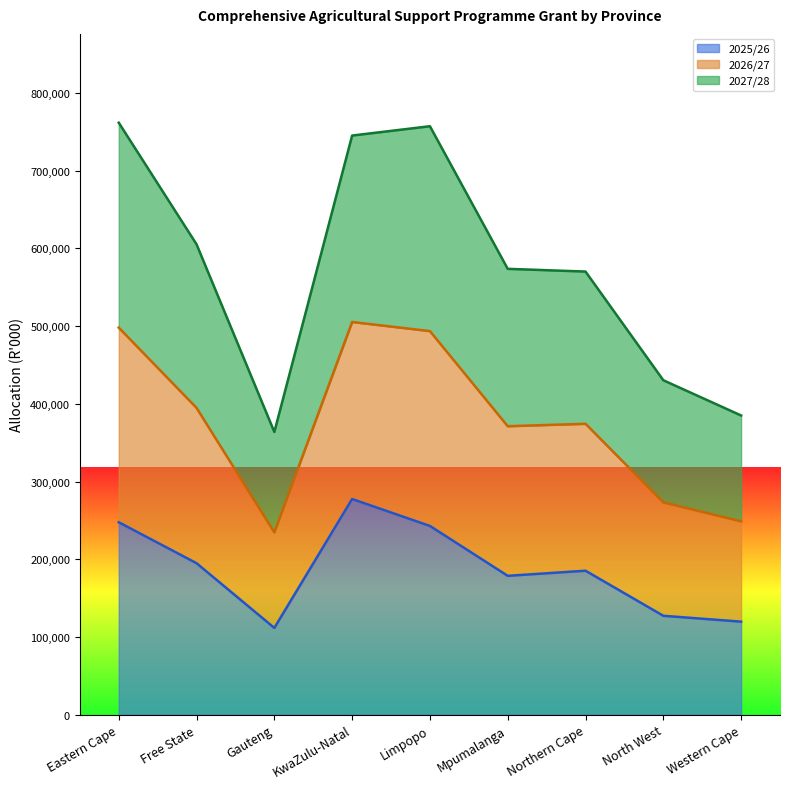

True or false: 2025/26 has a value of 127225 at North West.

True